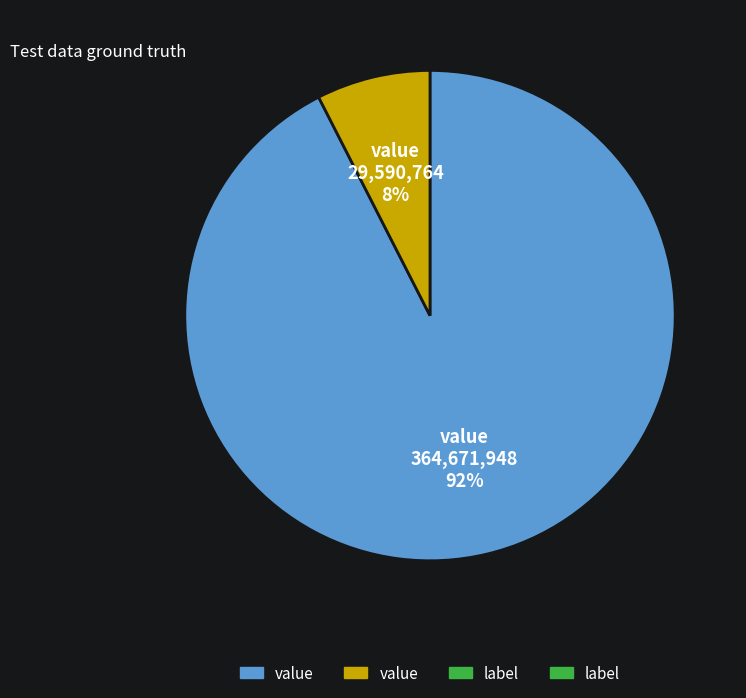

Is there any slice that represents more than half of the pie?

Yes